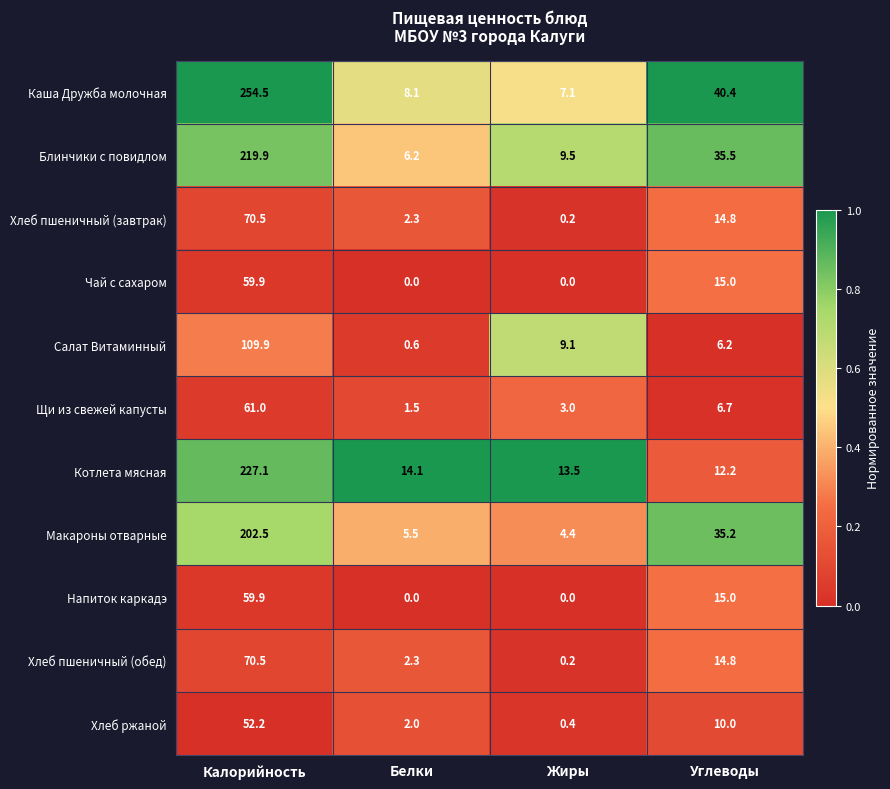

How many data points does each series have?

4